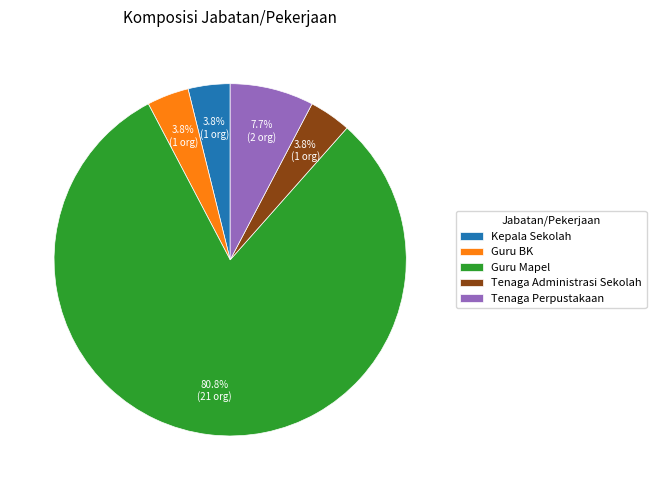

Count the number of slices in the pie.

5